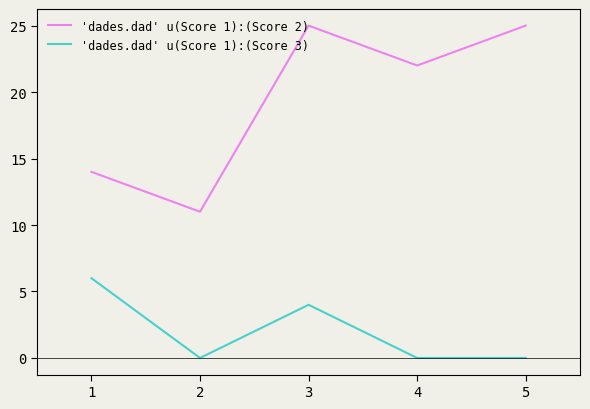

How many lines are shown in the chart?

2